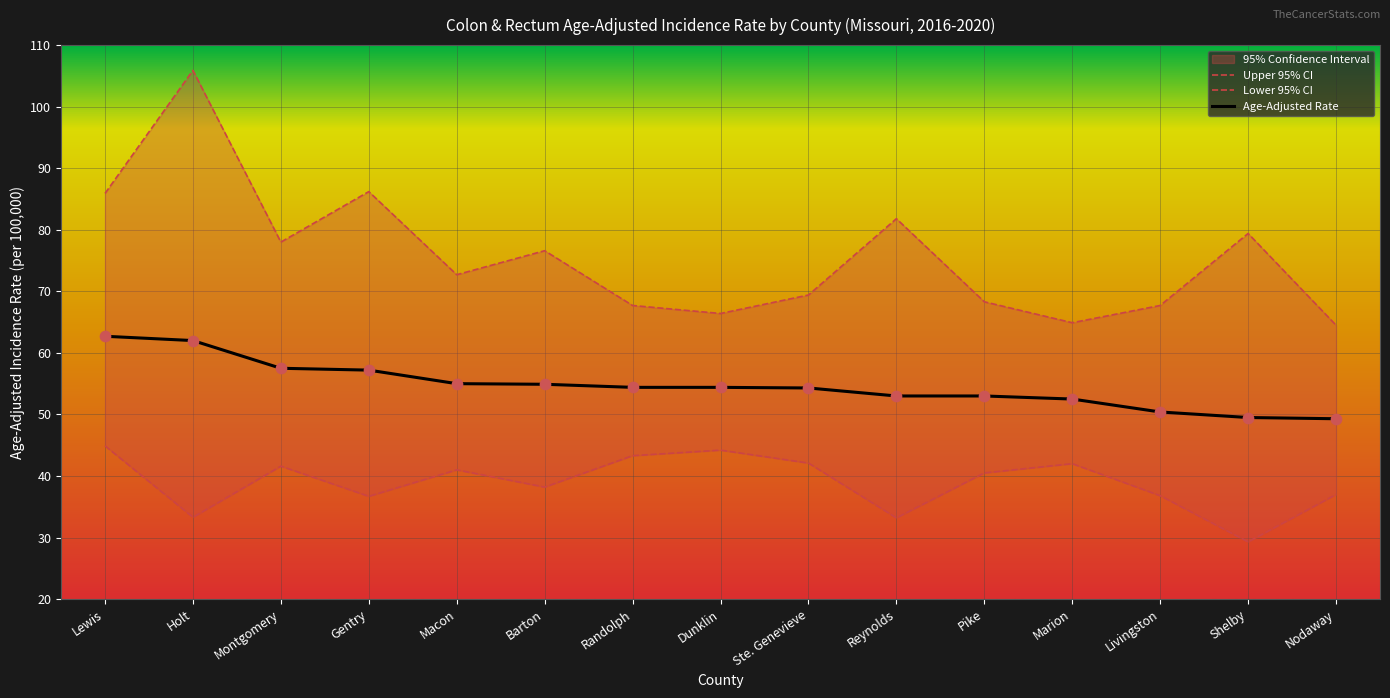

Which series contains the highest Y value?

Upper 95% CI